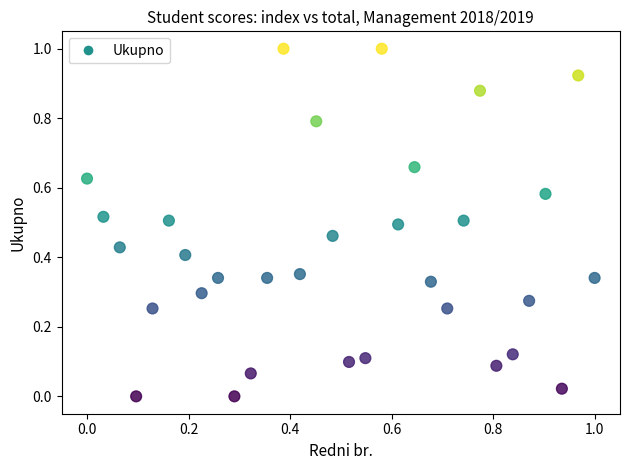

What is the range of Y values (max minus min)?

1.0